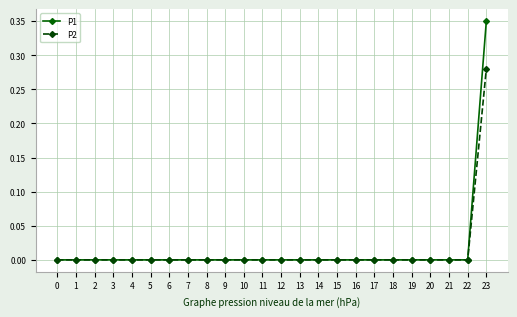

Rank the series by their maximum value, from lowest to highest.

P2, P1